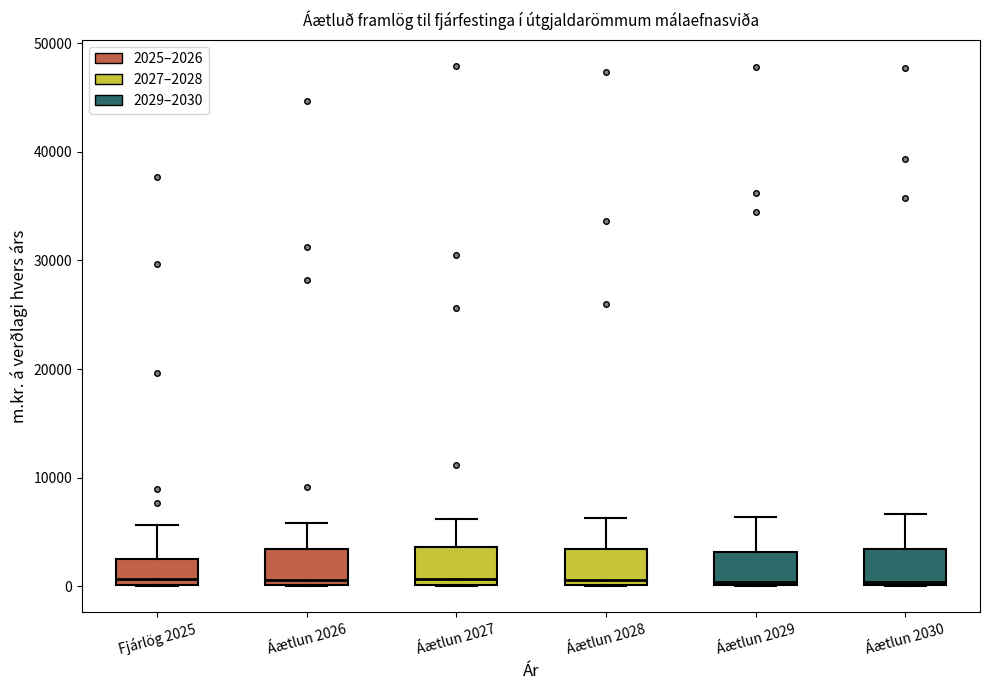

Reading left to right, transcribe this box plot: for each box, give where its median line is, the range the box spans, and where its two whiskers end, as read against the y-axis. The values are not printed on the chart, so give them approximately, as read against the axis.

Fjárlög 2025: median 1000, box 0 to 3000, whiskers 0 to 6000
Áætlun 2026: median 1000, box 0 to 3000, whiskers 0 to 6000
Áætlun 2027: median 1000, box 0 to 4000, whiskers 0 to 6000
Áætlun 2028: median 1000, box 0 to 3000, whiskers 0 to 6000
Áætlun 2029: median 0 (just above the box's lower edge), box 0 to 3000, whiskers 0 to 6000
Áætlun 2030: median 0 (just above the box's lower edge), box 0 to 3000, whiskers 0 to 7000